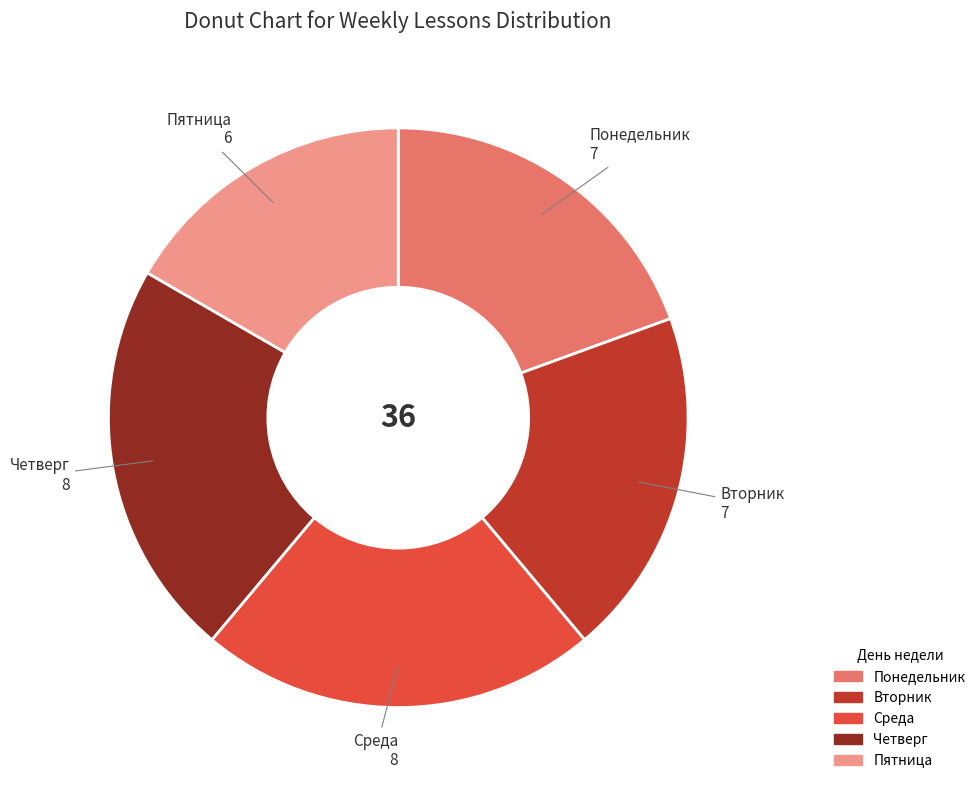

True or false: Пятница accounts for 17% of the total.

True